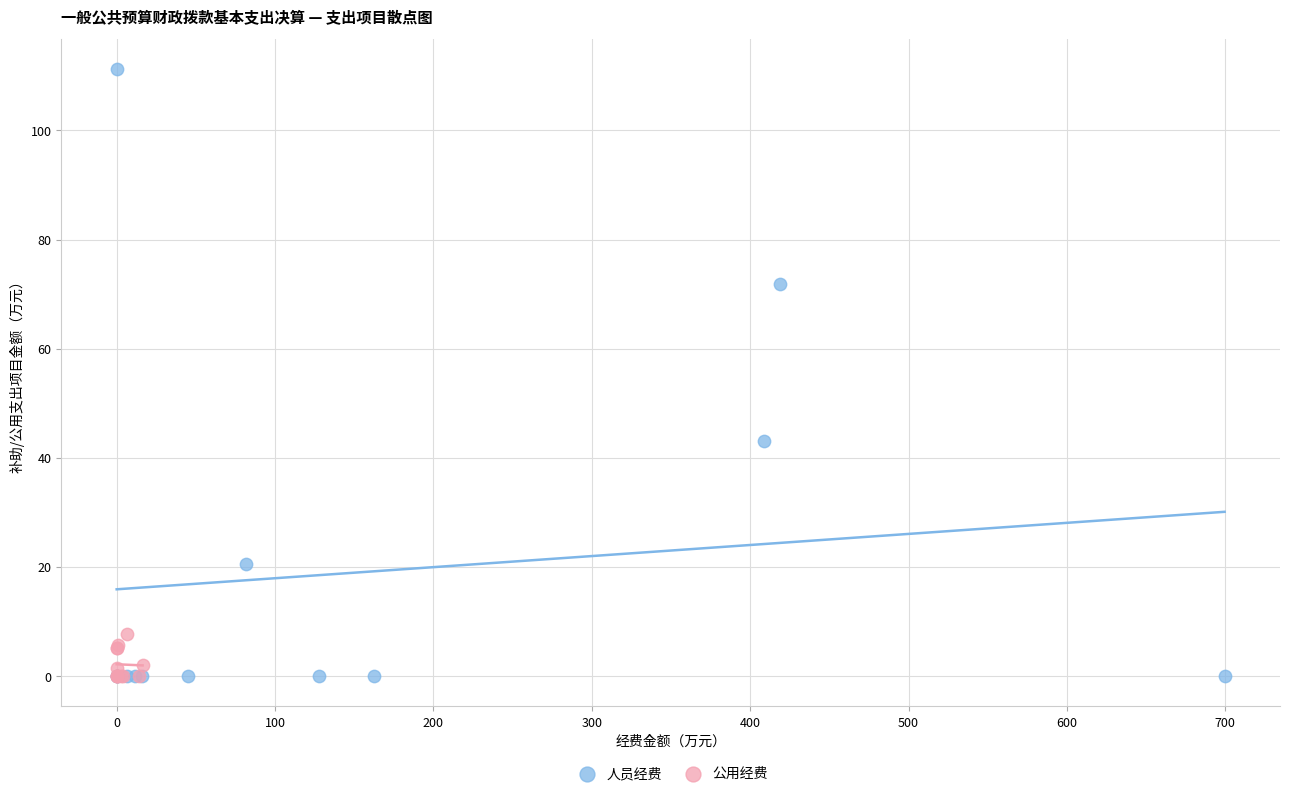

Which series contains the highest Y value?

人员经费